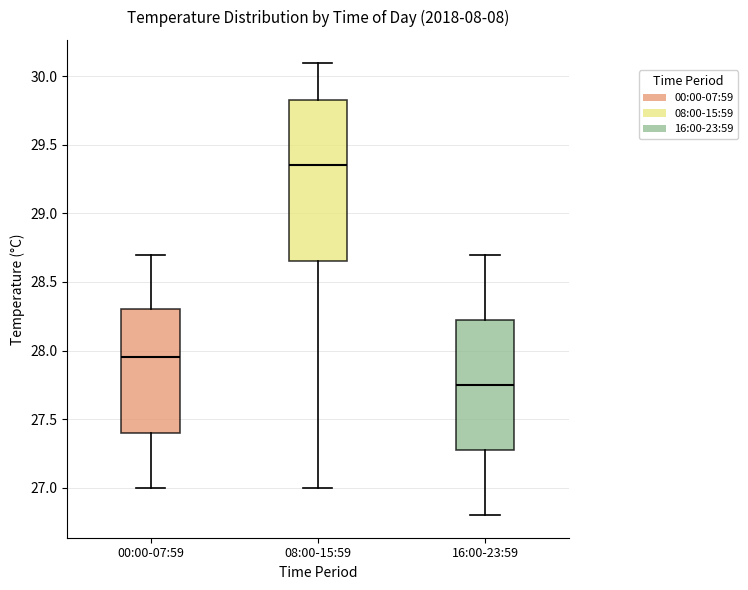

Reading left to right, transcribe this box plot: for each box, give where its median line is, the range the box spans, and where its two whiskers end, as read against the y-axis. The values are not printed on the chart, so give them approximately, as read against the axis.

00:00-07:59: median 27.95, box 27.40 to 28.30, whiskers 27.00 to 28.70
08:00-15:59: median 29.35, box 28.65 to 29.85, whiskers 27.00 to 30.10
16:00-23:59: median 27.75, box 27.30 to 28.25, whiskers 26.80 to 28.70